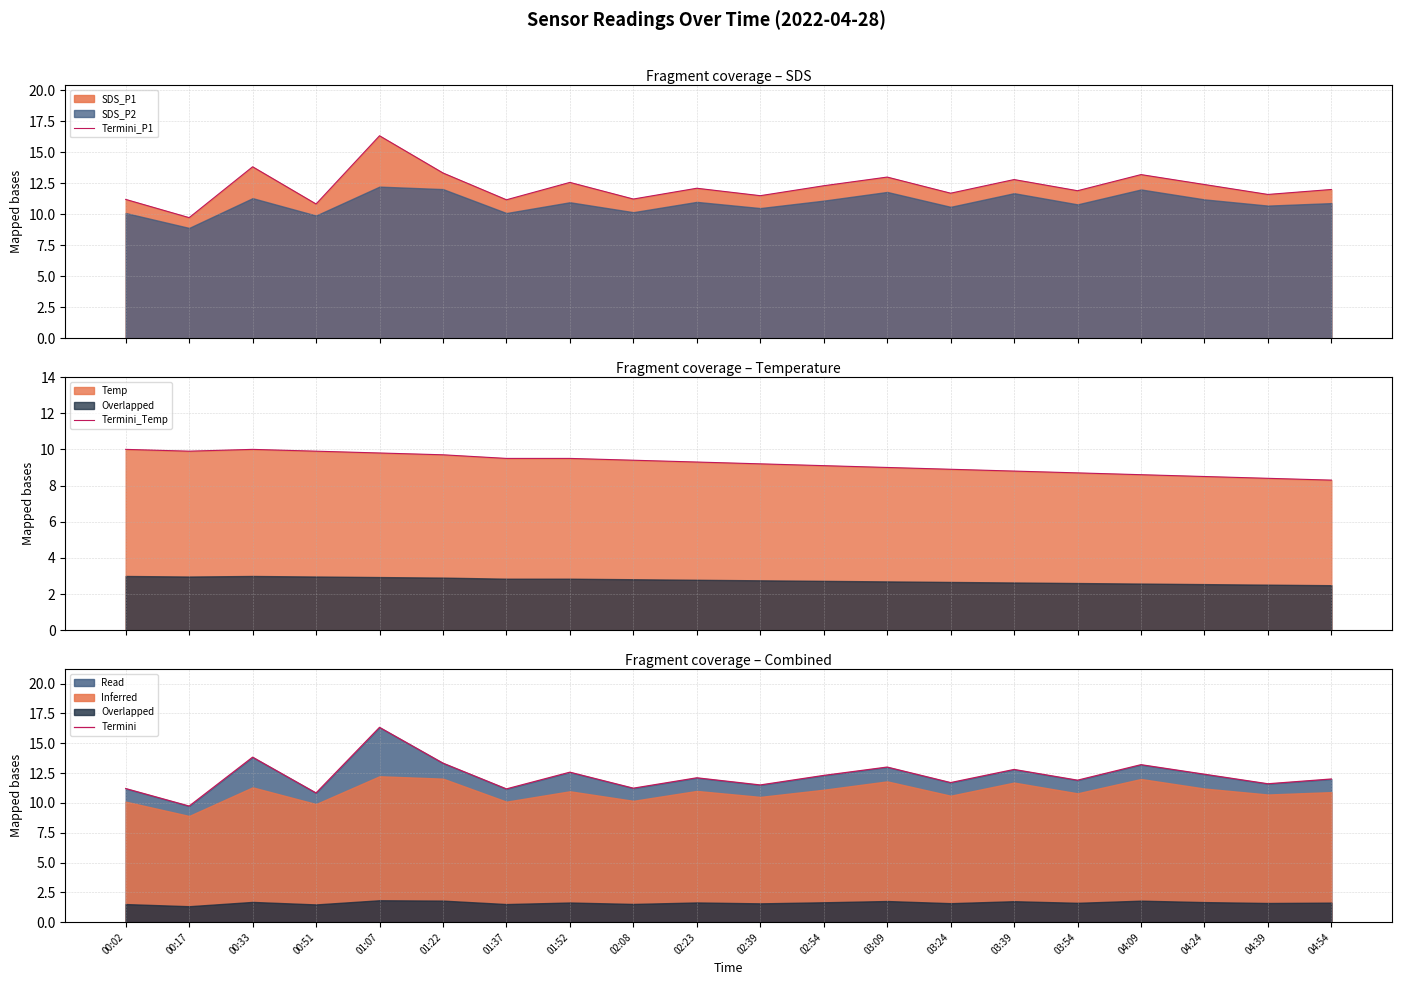

At which label is Termini_P1 closest to 13?

03:09